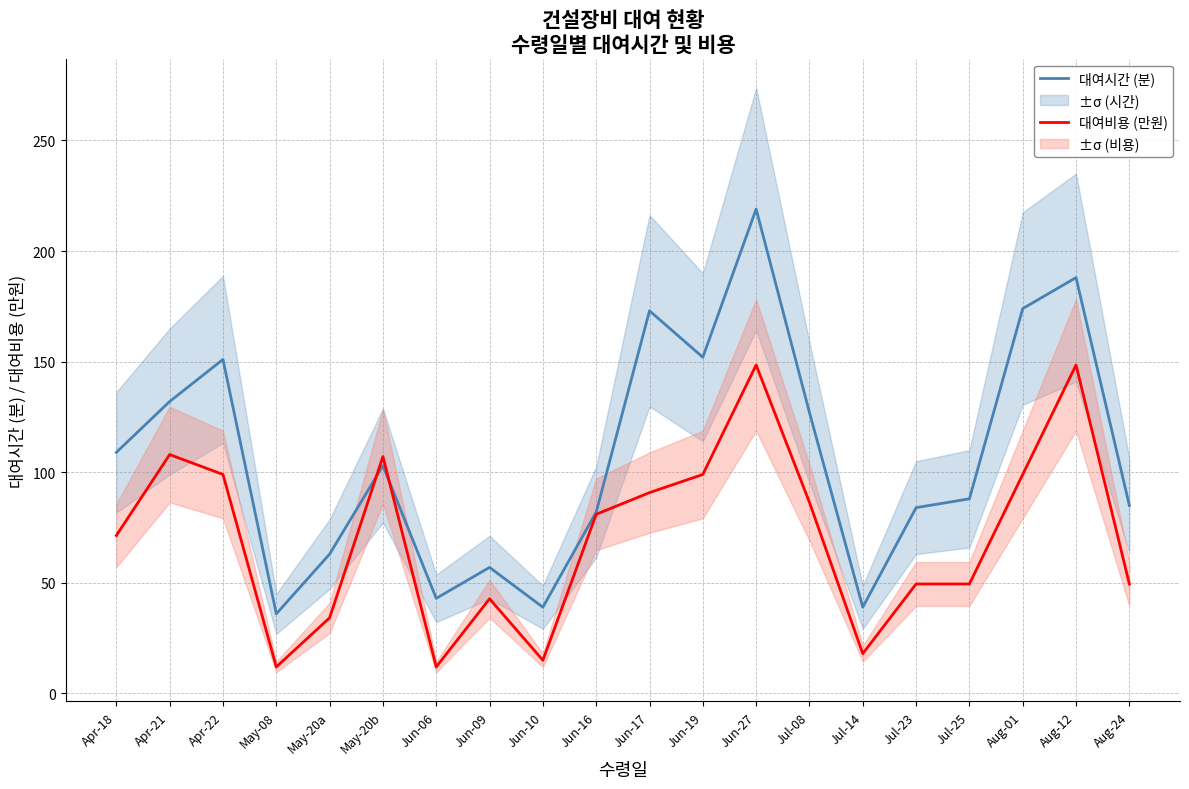

Is it true that 대여비용 (만원) equals 55.2 at May-20a?

False